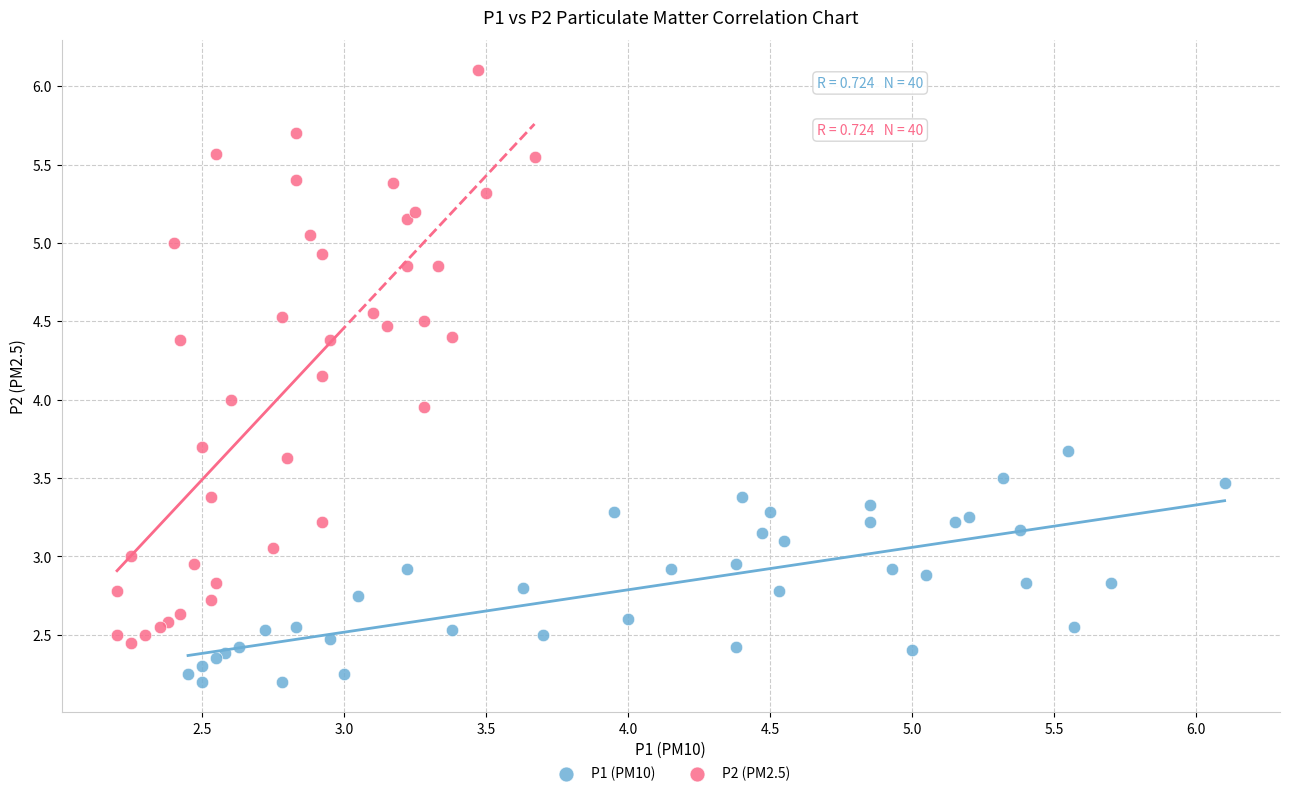

What are all the series names shown in the legend?

P1 (PM10), P2 (PM2.5)